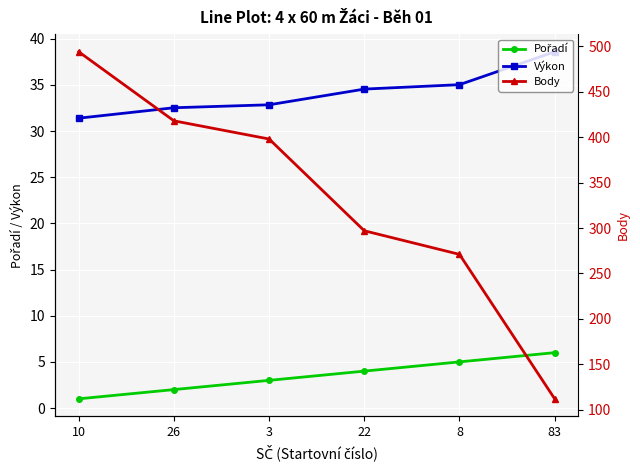

At which category is the sum across all series the highest?

10